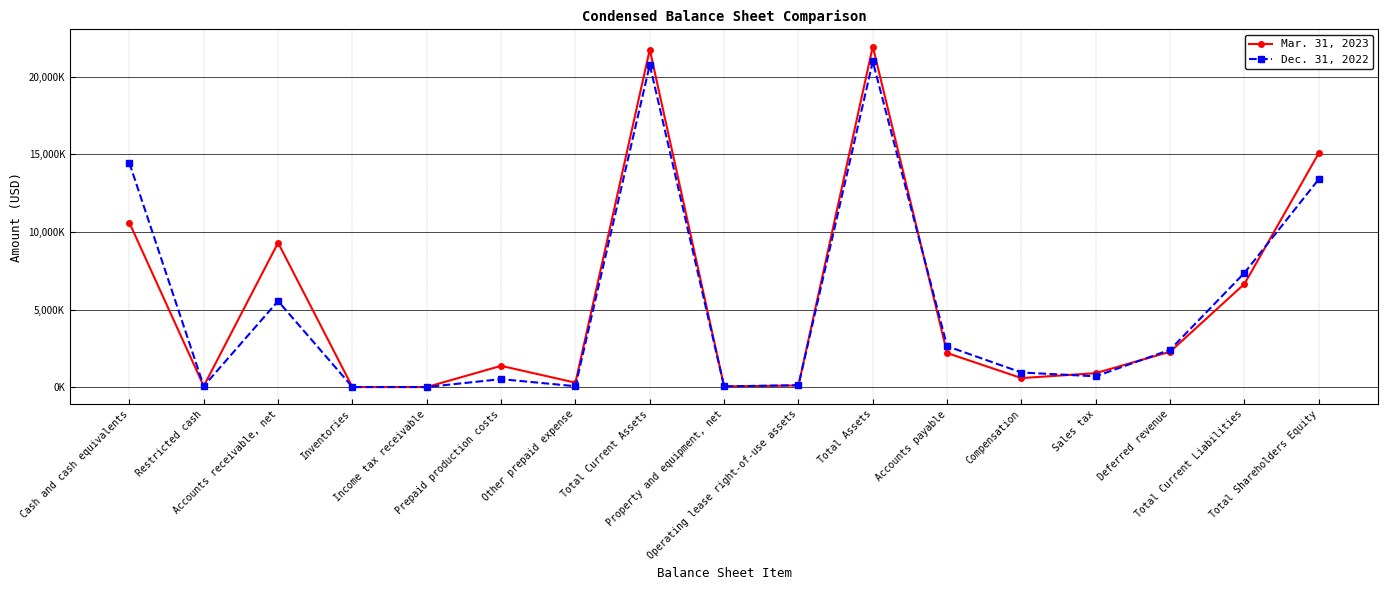

What is the label of the 12th point from the left?

Accounts payable